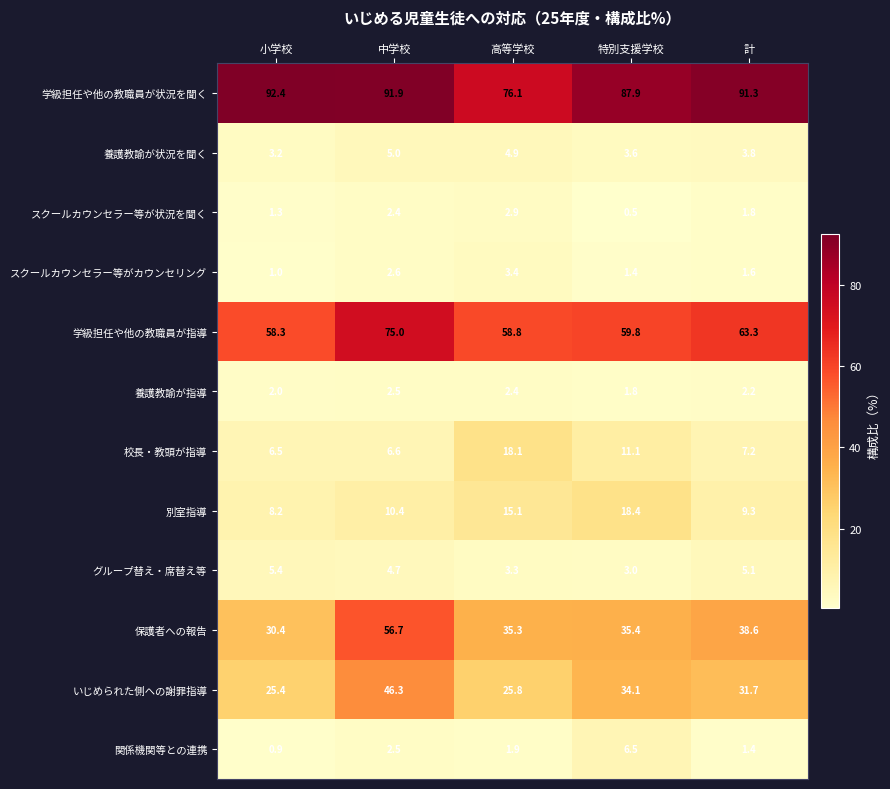

List the series in order of their peak value, highest first.

学級担任や他の教職員が状況を聞く, 学級担任や他の教職員が指導, 保護者への報告, いじめられた側への謝罪指導, 別室指導, 校長・教頭が指導, 関係機関等との連携, グループ替え・席替え等, 養護教諭が状況を聞く, スクールカウンセラー等がカウンセリング, スクールカウンセラー等が状況を聞く, 養護教諭が指導